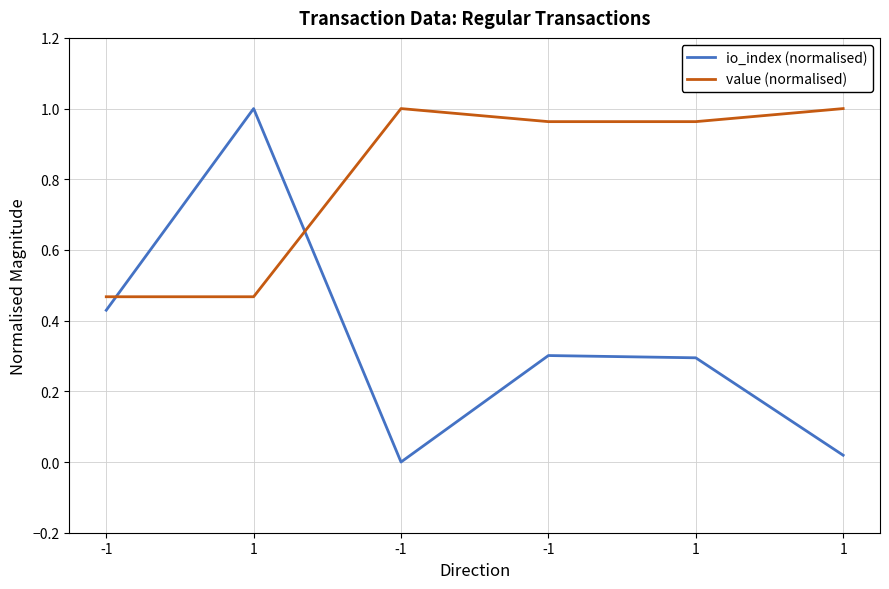

Which category has the highest value in the value (normalised) series?

-1